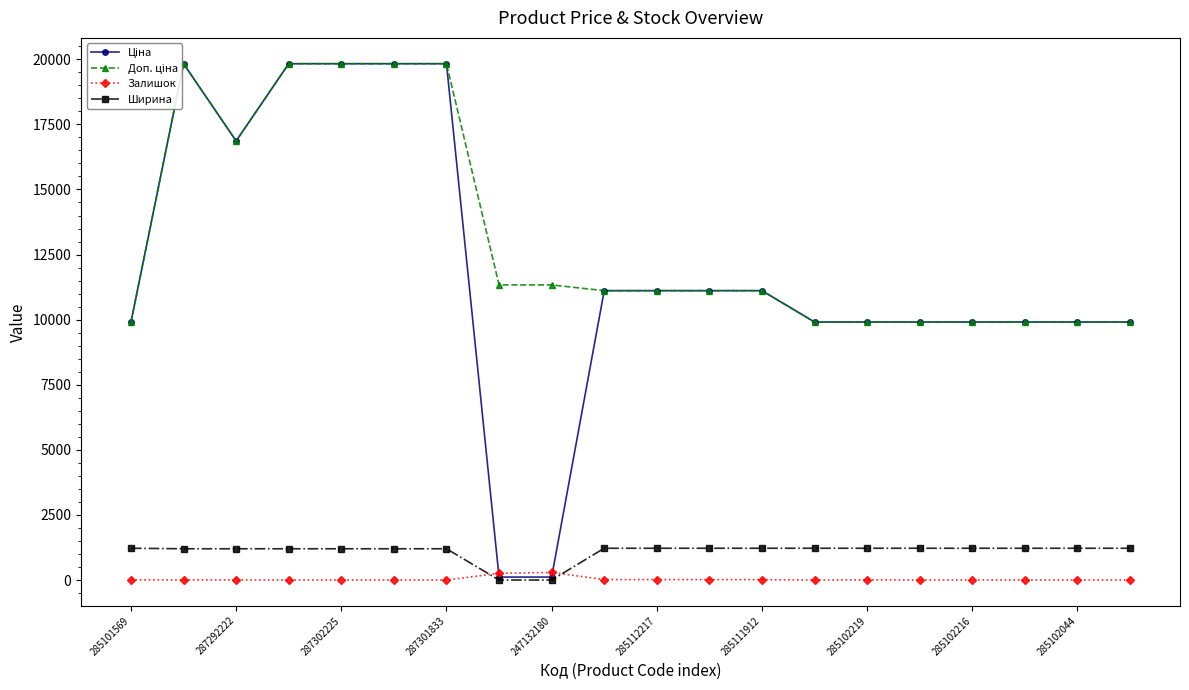

Is this an area chart (filled region under the line)?

No